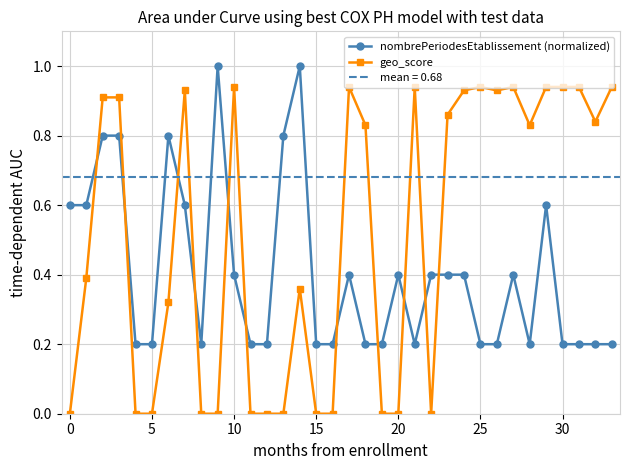

How many intersections are there between geo_score and nombrePeriodesEtablissement (normalized)?

11